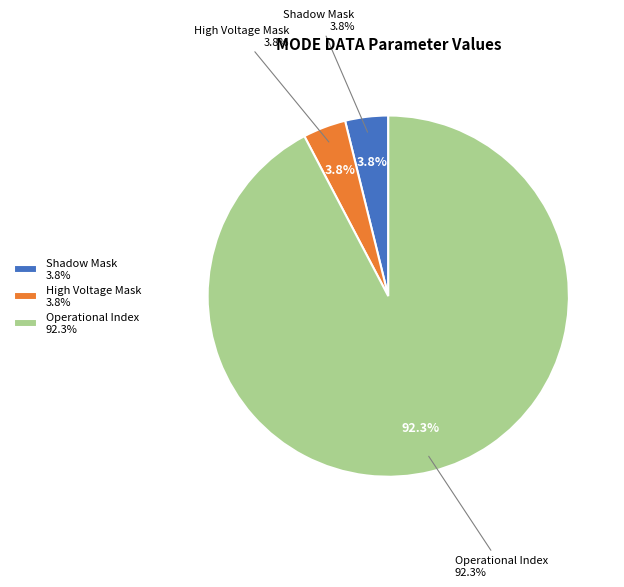

Does any single category account for the majority?

Yes